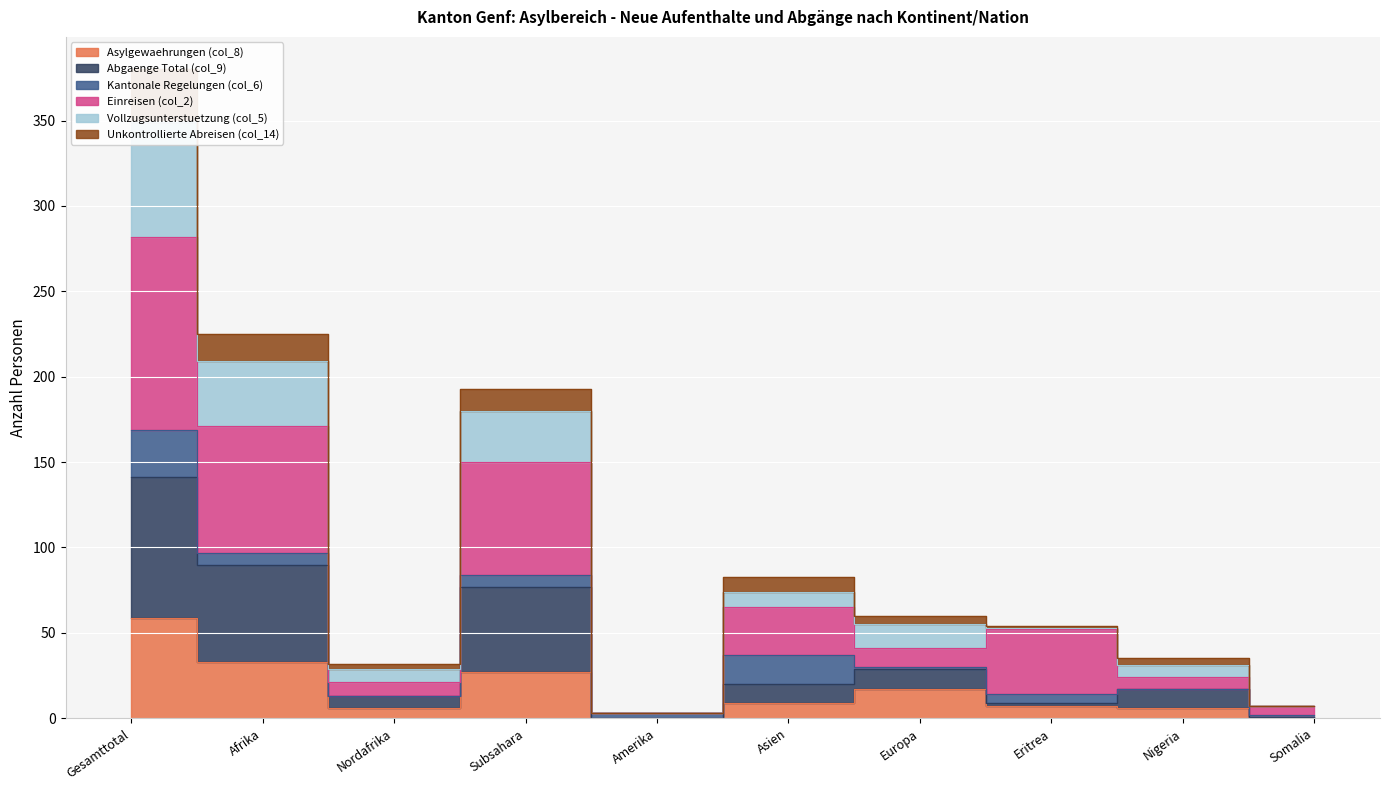

Between Eritrea and Nigeria, which is larger?

Eritrea